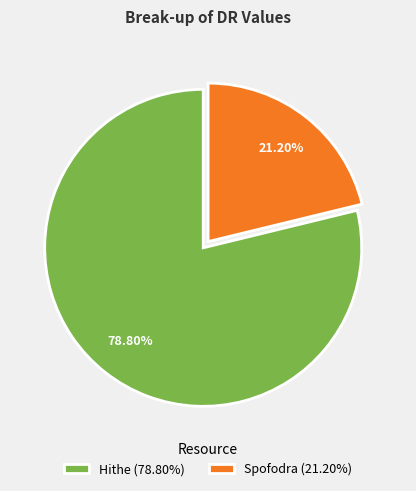

How many segments does this pie chart have?

2